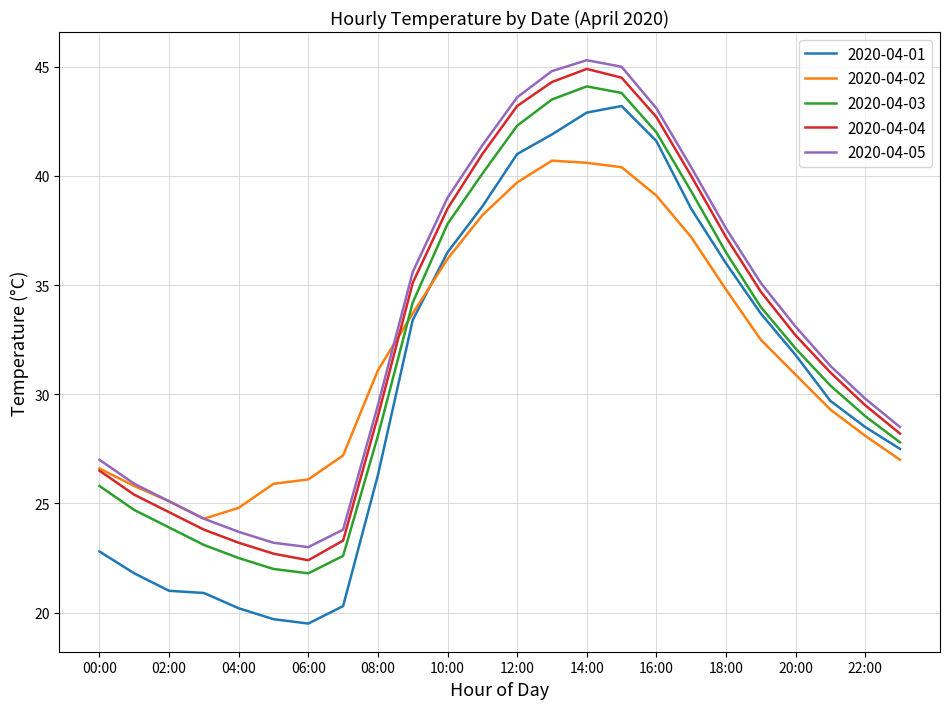

What is the greatest value displayed?

45.3